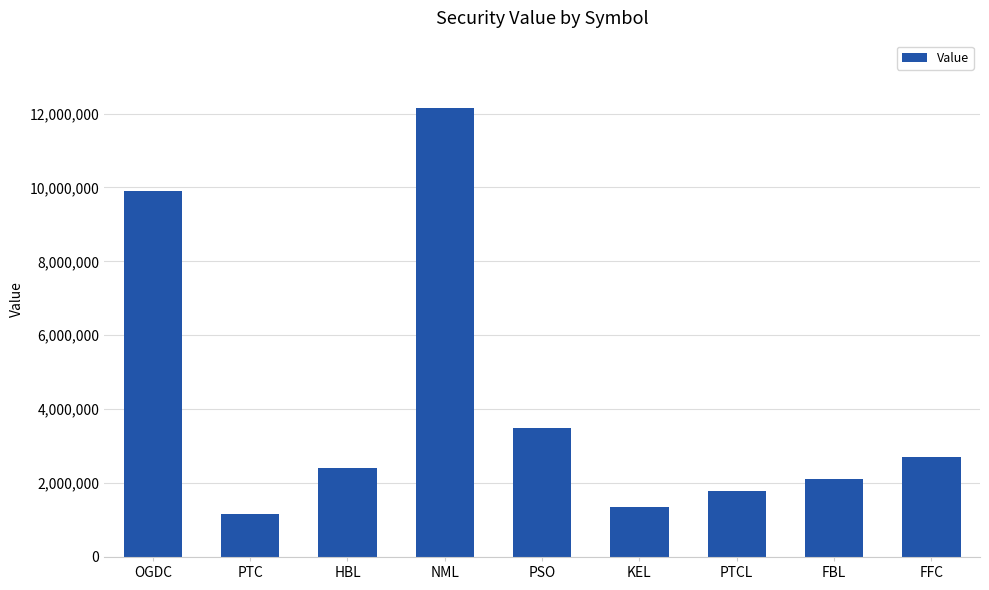

True or false: the data shows 2114000 at FBL.

True